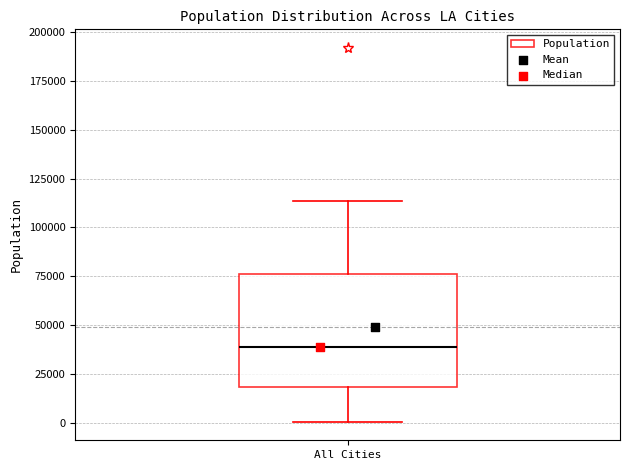

Read this box plot against the y-axis: the position of the median line, the range covered by the box, and the ends of both whiskers. The values are not printed on the chart, so give them approximately, as read against the axis.

median 40000, box 20000 to 75000, whiskers 0 to 115000